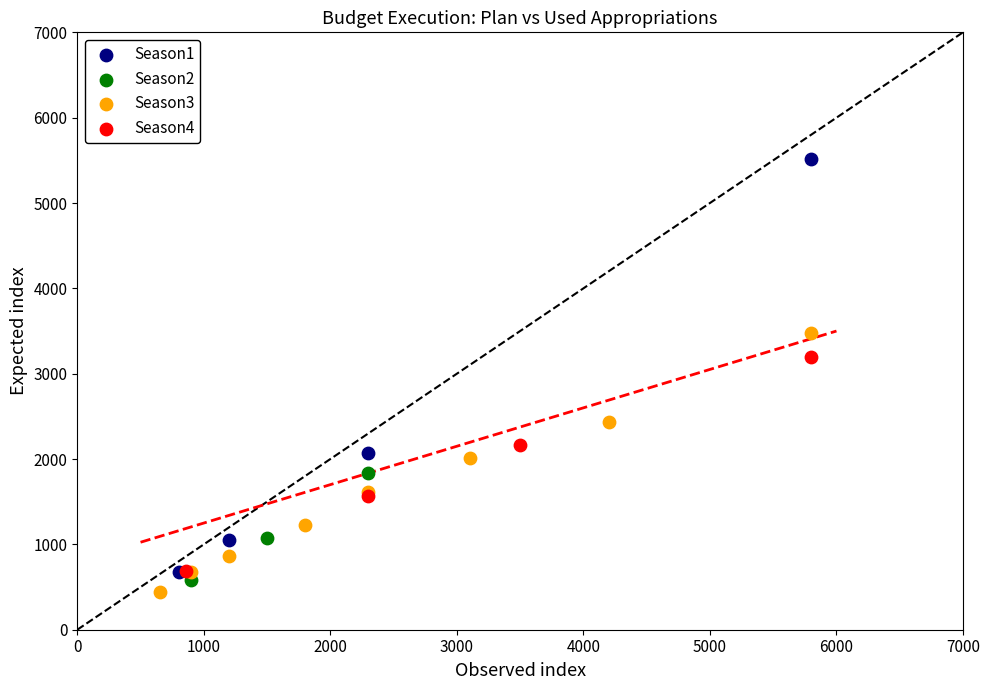

Which series has the widest spread of Y values?

Season1